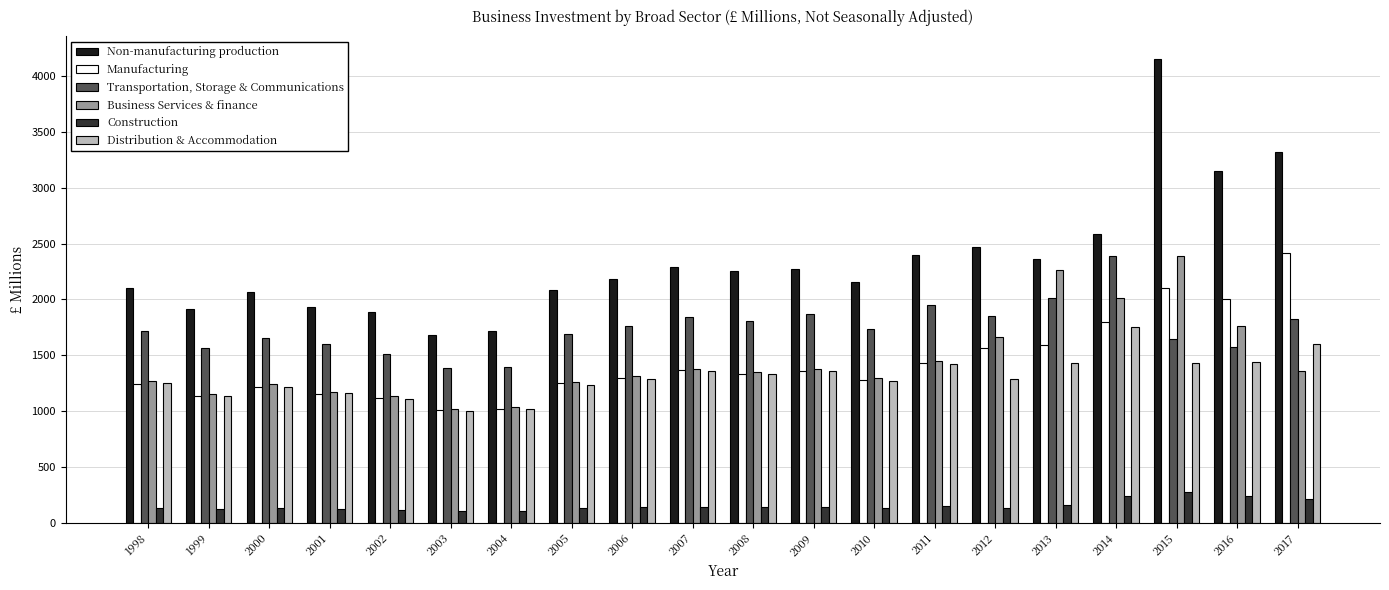

Count the number of categories in the chart.

20